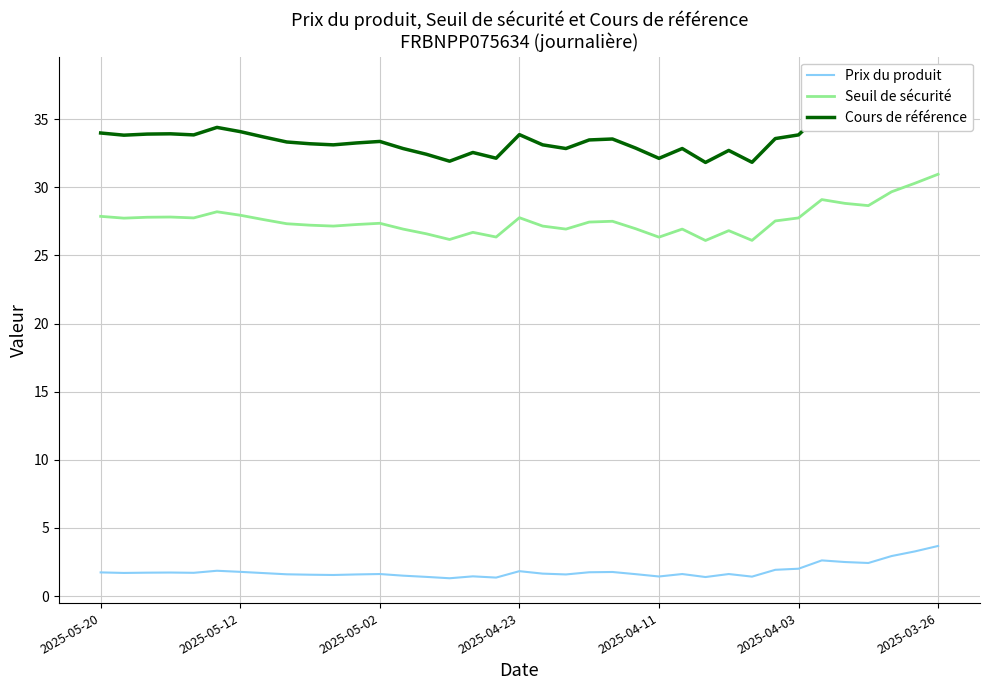

True or false: Prix du produit and Seuil de sécurité cross at least once.

False